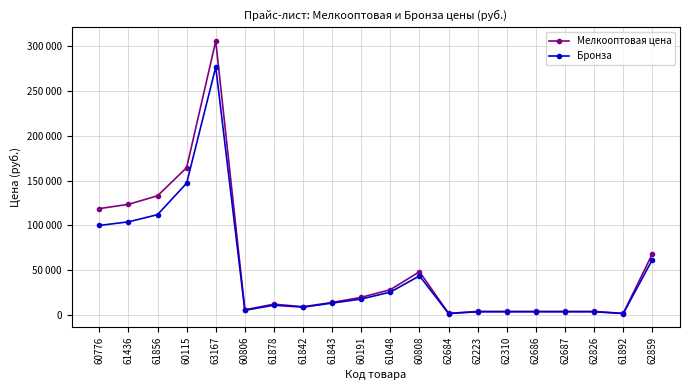

Which series has the largest total across all categories?

Мелкооптовая цена